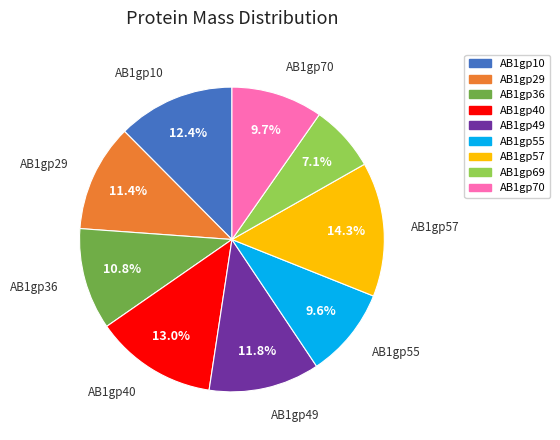

Which slice is the largest?

AB1gp57